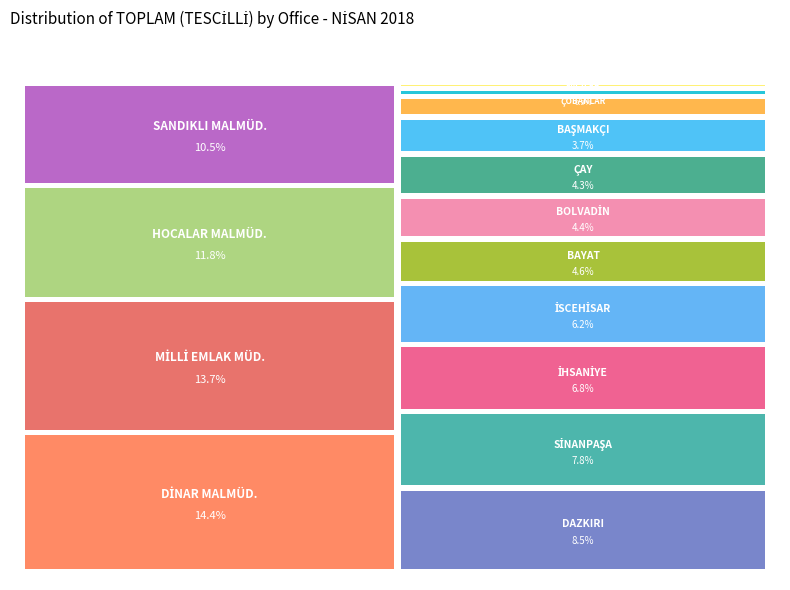

What is the change in value from EVCİLER MALMÜD. to İSCEHİSAR MALMÜD.?

+3132